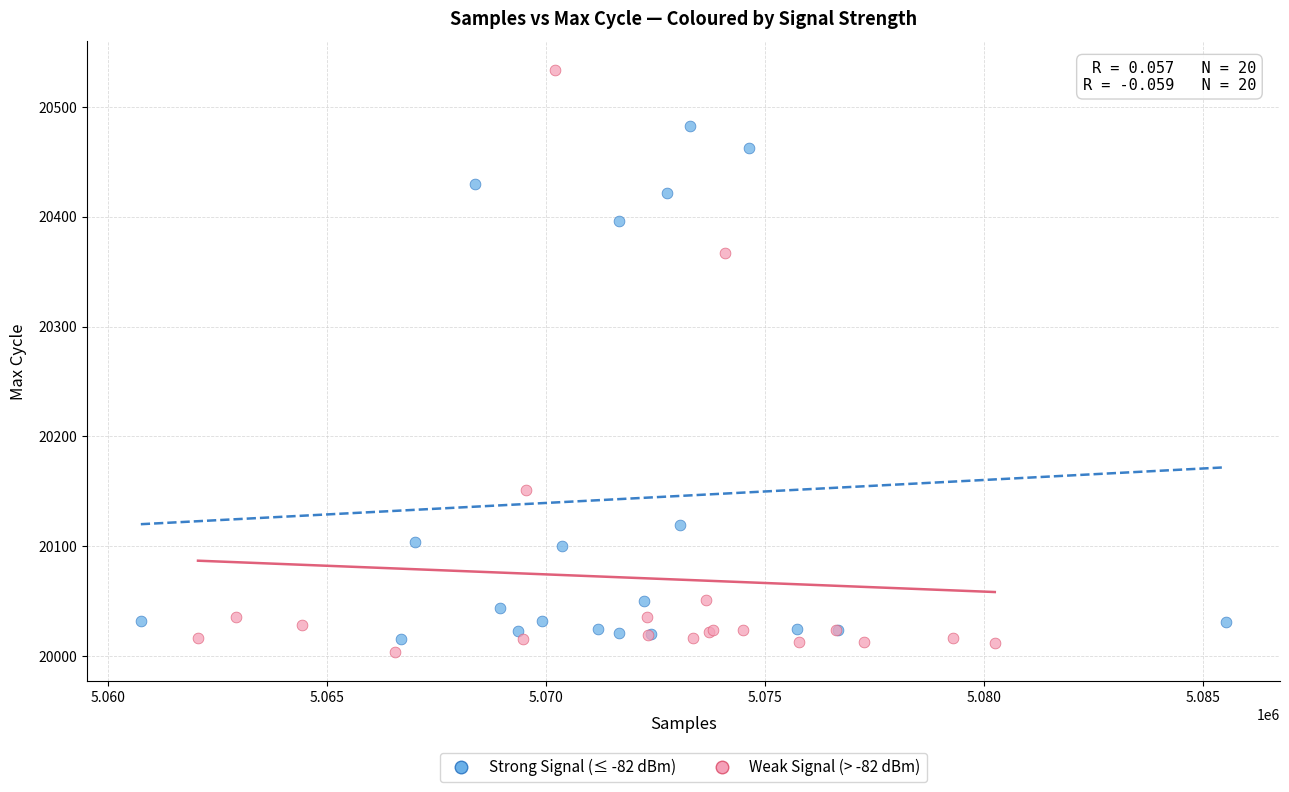

Which series has the widest spread of Y values?

Weak Signal (> -82 dBm)